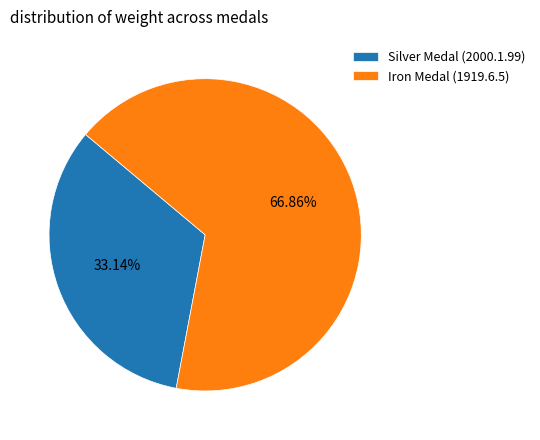

Is it true that Iron Medal (1919.6.5) is 52% of the pie?

False